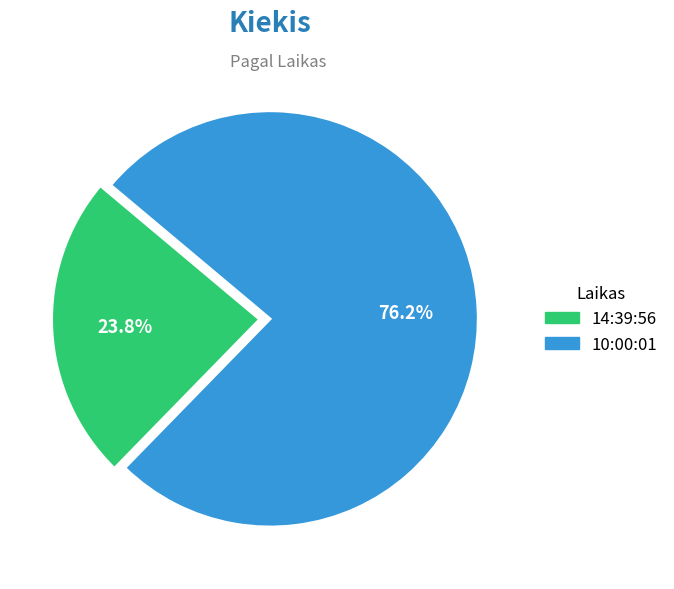

Approximately how many times larger is the value at 10:00:01 compared to 14:39:56?

3.2